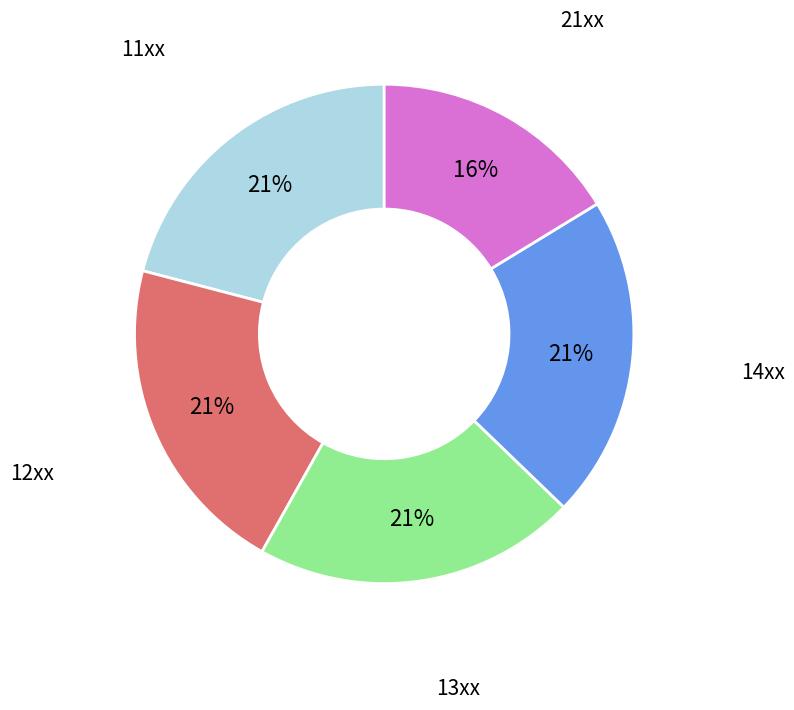

Which has a higher value, 14xx or 21xx?

14xx